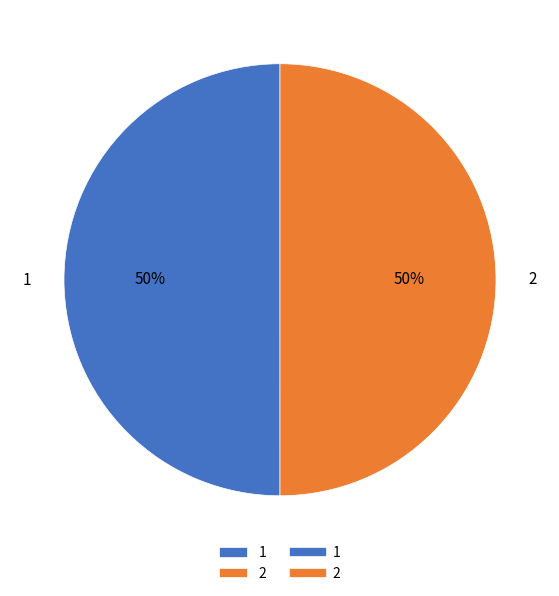

What is the ratio of the value at 2 to the value at 1?

1.0